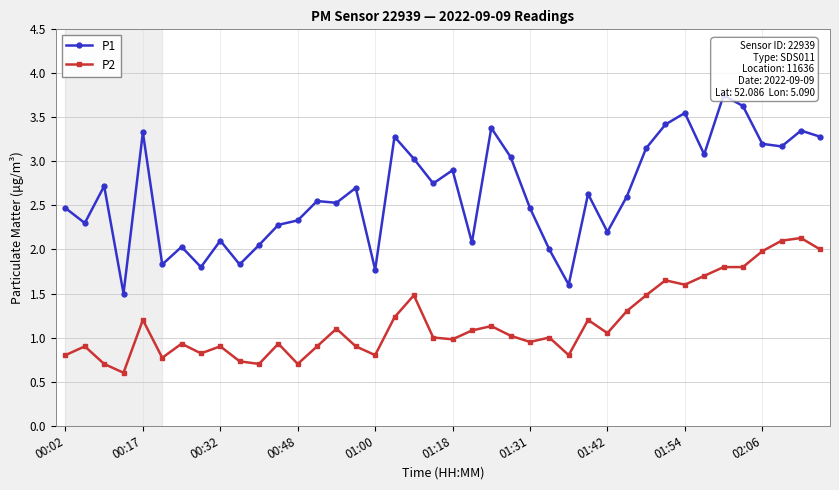

How many data points in P2 are above 1?

20